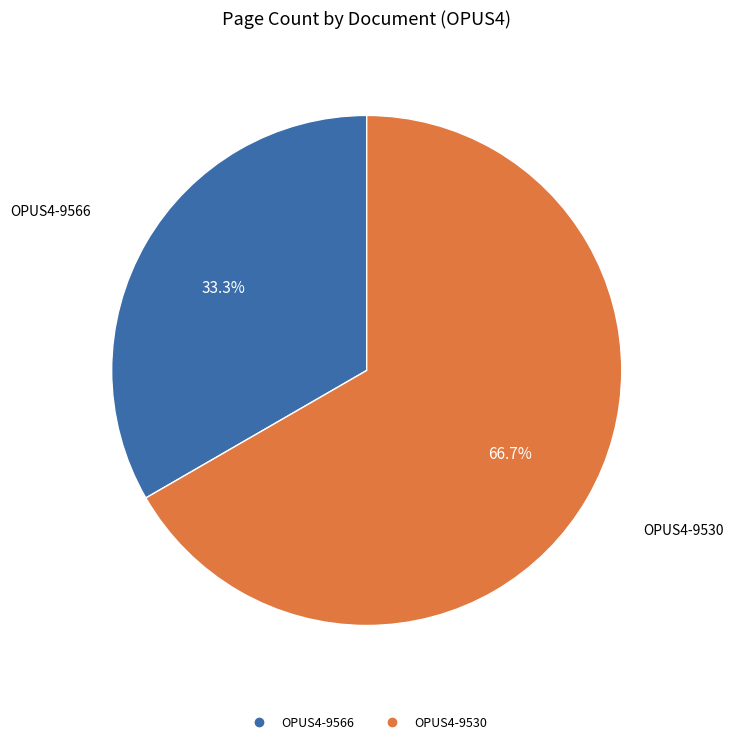

What is the ratio of the value at OPUS4-9566 to the value at OPUS4-9530?

0.5